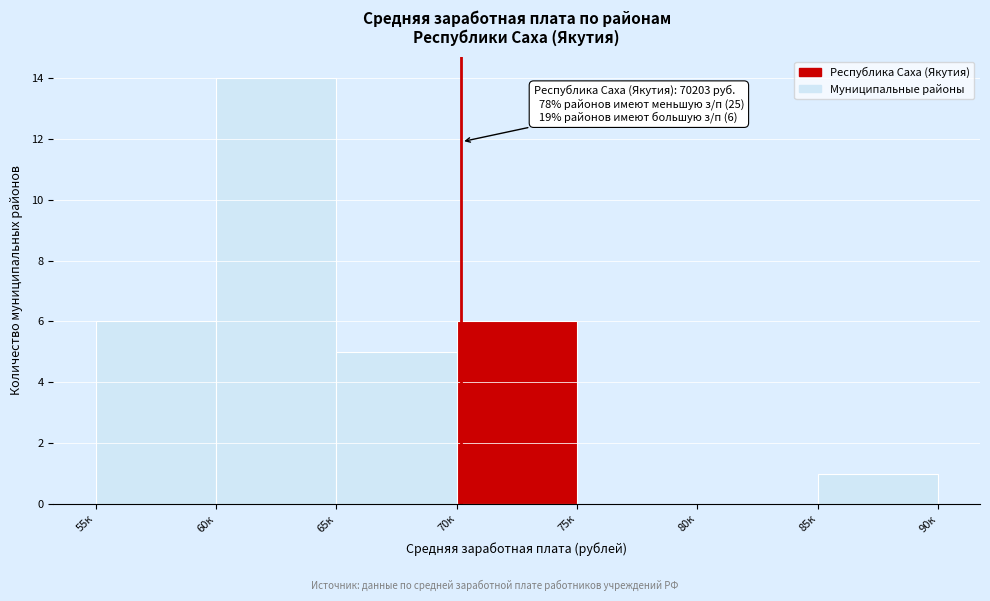

Reading left to right, transcribe all the data shown in this chart.

55к=6	60к=14	65к=5	70к=6	75к=0	80к=0	85к=1